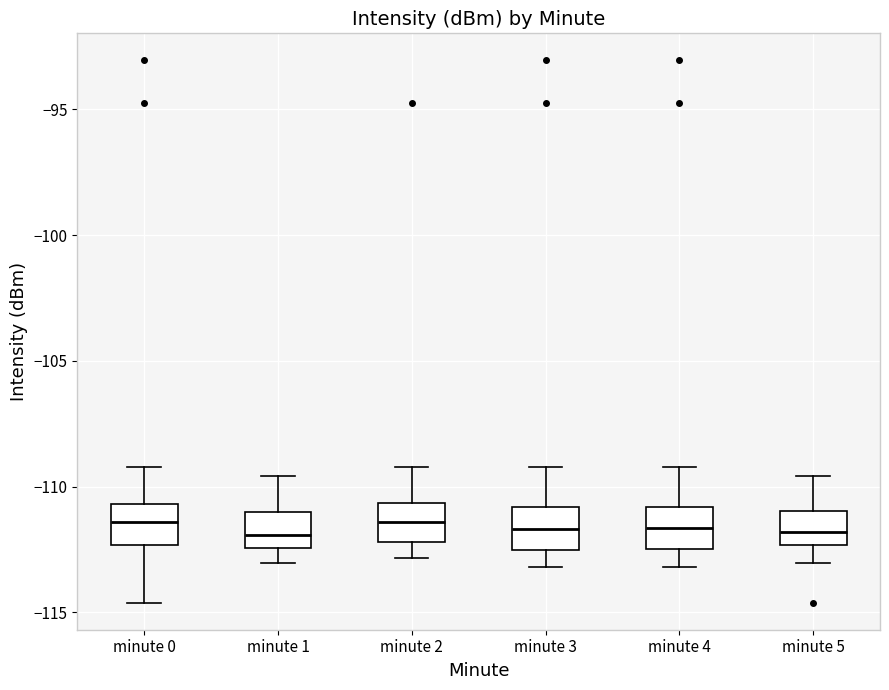

Where does the lower whisker of the box for minute 3 end on the y-axis? The values are not printed on the chart, so give them approximately, as read against the axis.

-113.0